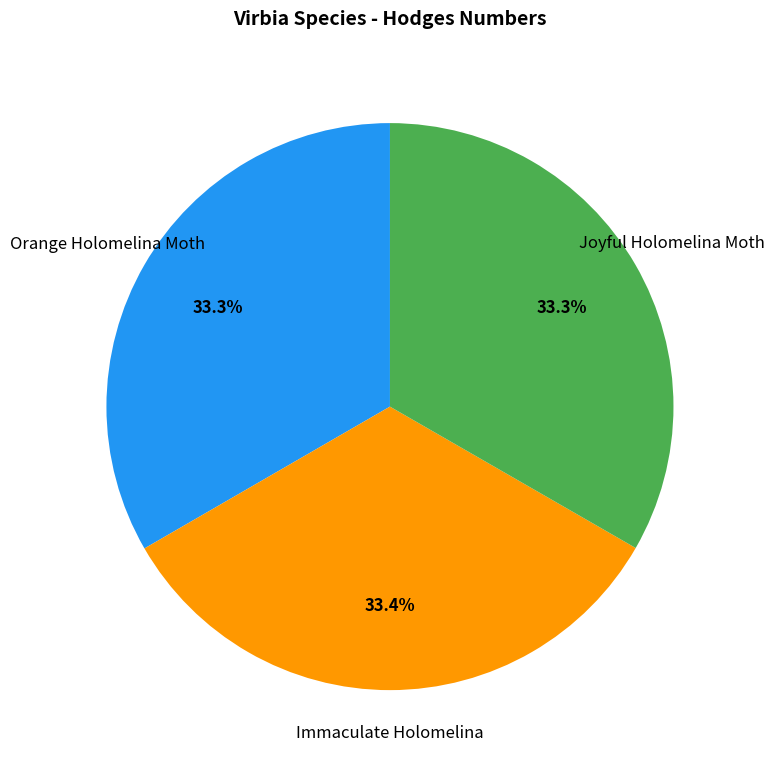

How many slices are in this pie chart?

3